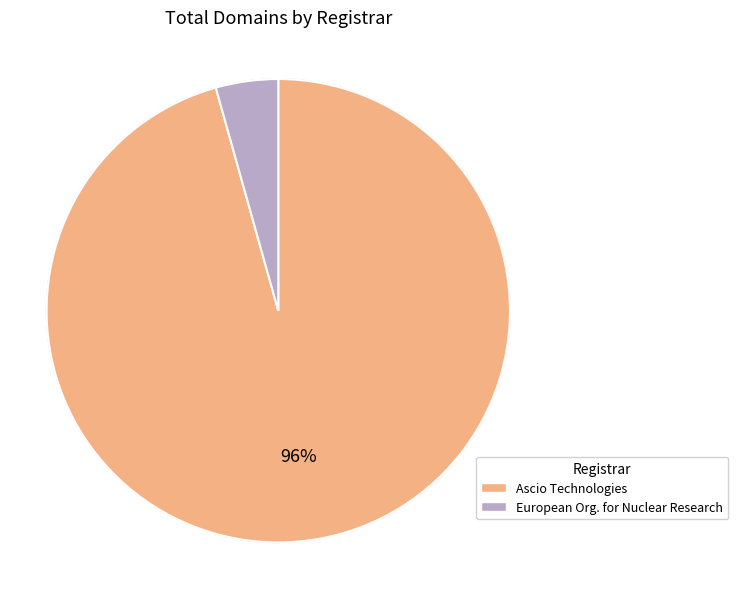

How many segments does this pie chart have?

2